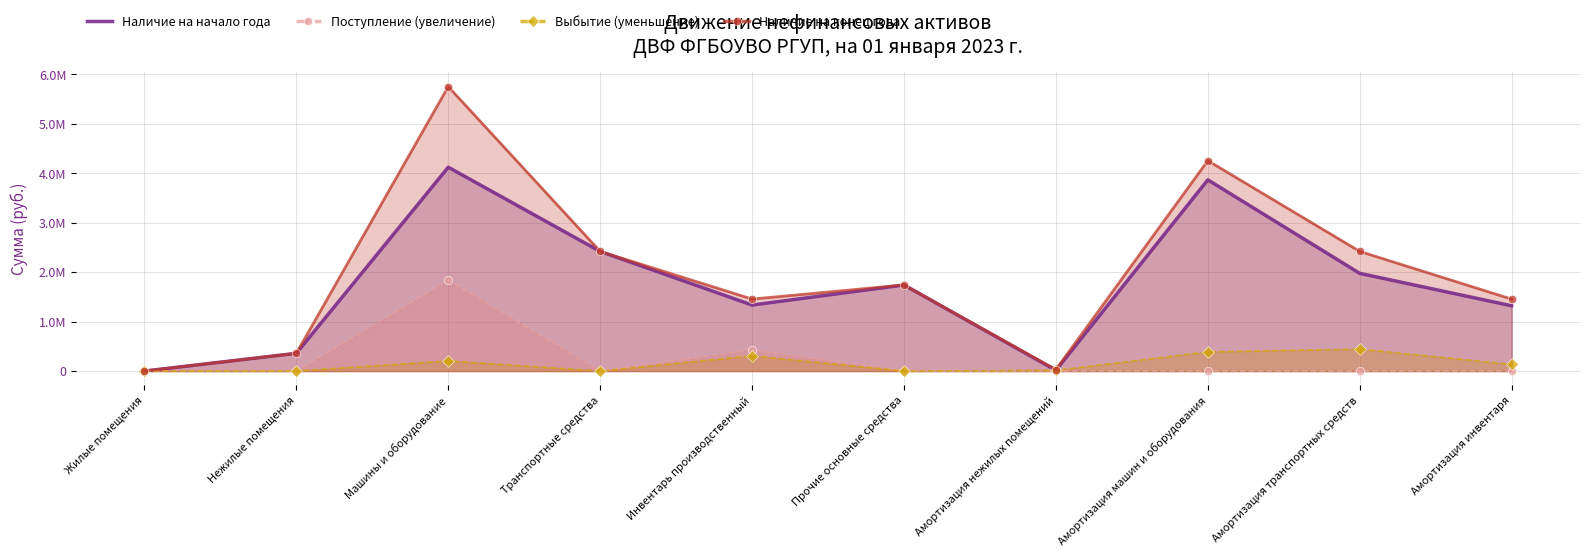

Which series has the largest range (max minus min)?

Наличие на конец года